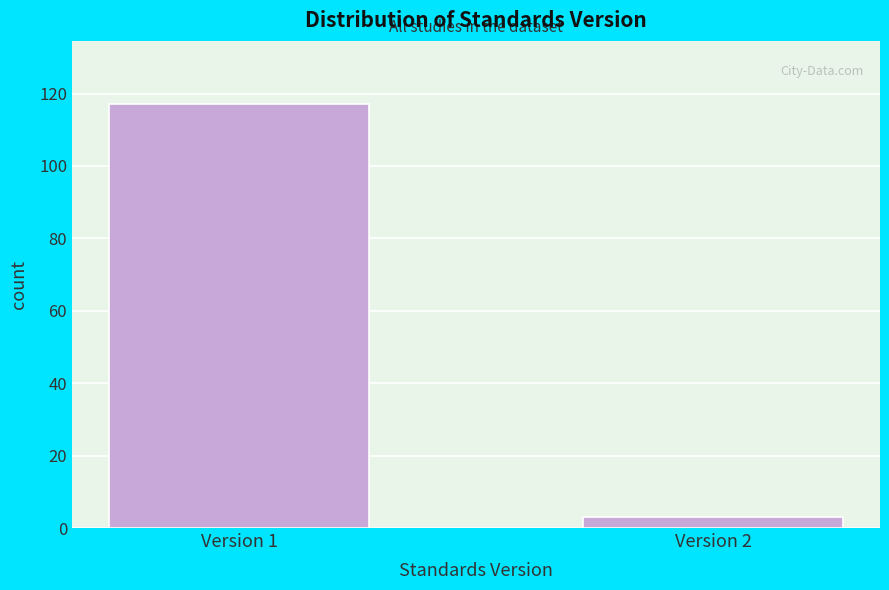

Reading right to left, extract all data points from this chart.

Version 2=3	Version 1=117